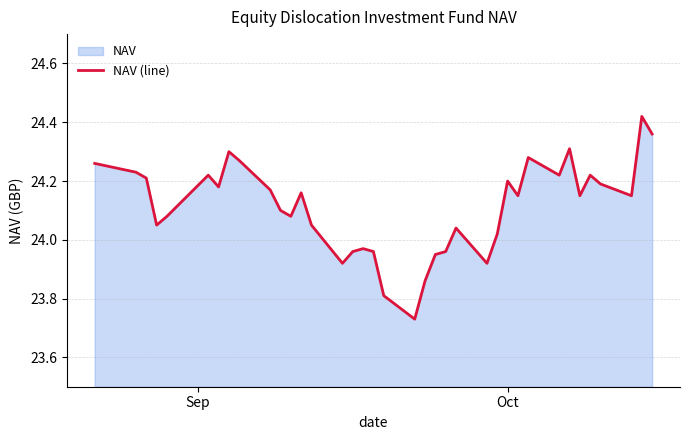

Reading left to right, what are all the values shown in this chart?

24.3	24.2	24.2	24.1	24.1	24.2	24.2	24.3	24.3	24.2	24.1	24.1	24.2	24.1	23.9	24.0	24.0	24.0	23.8	23.7	23.9	23.9	24.0	24.0	23.9	24.0	24.2	24.1	24.3	24.2	24.3	24.1	24.2	24.2	24.1	24.4	24.4